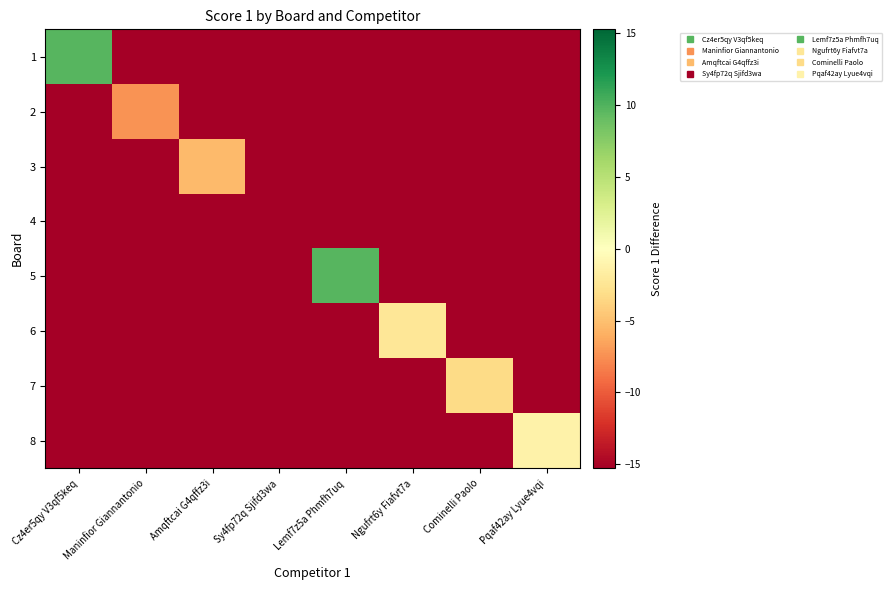

What is the spread (max minus min) of values at Amqftcai G4qffz3i?

10.0